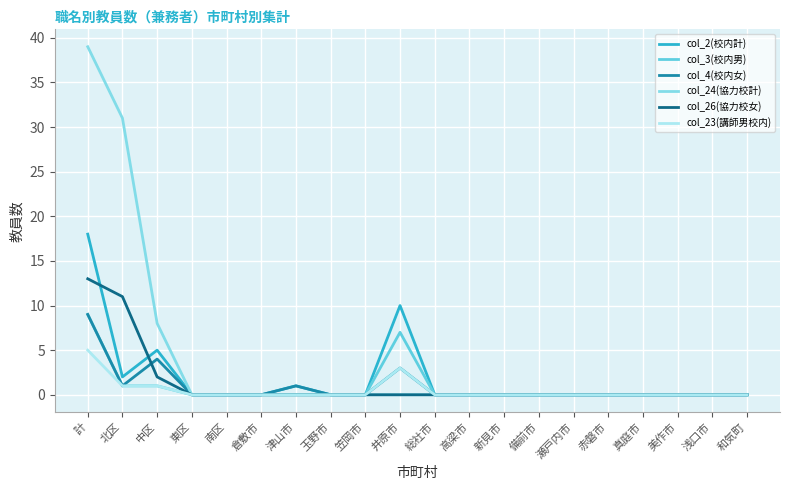

Is this an area chart (filled region under the line)?

No